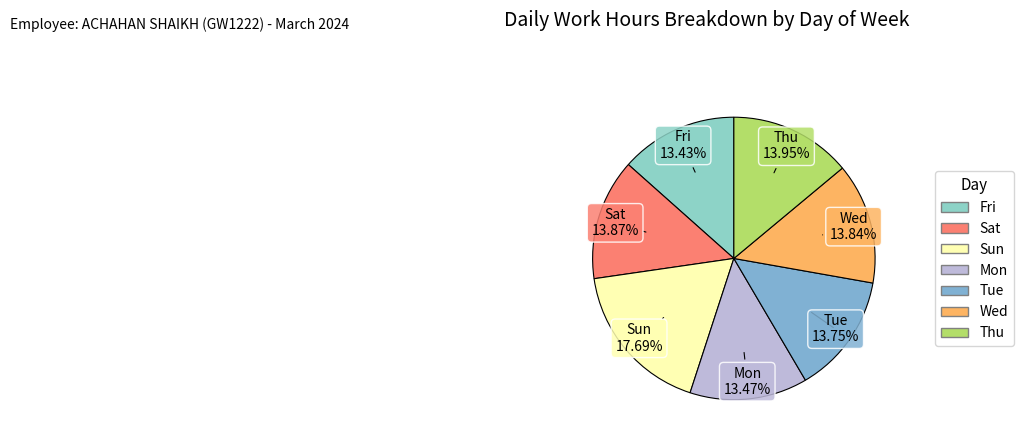

What is the largest slice in the pie chart?

Sun